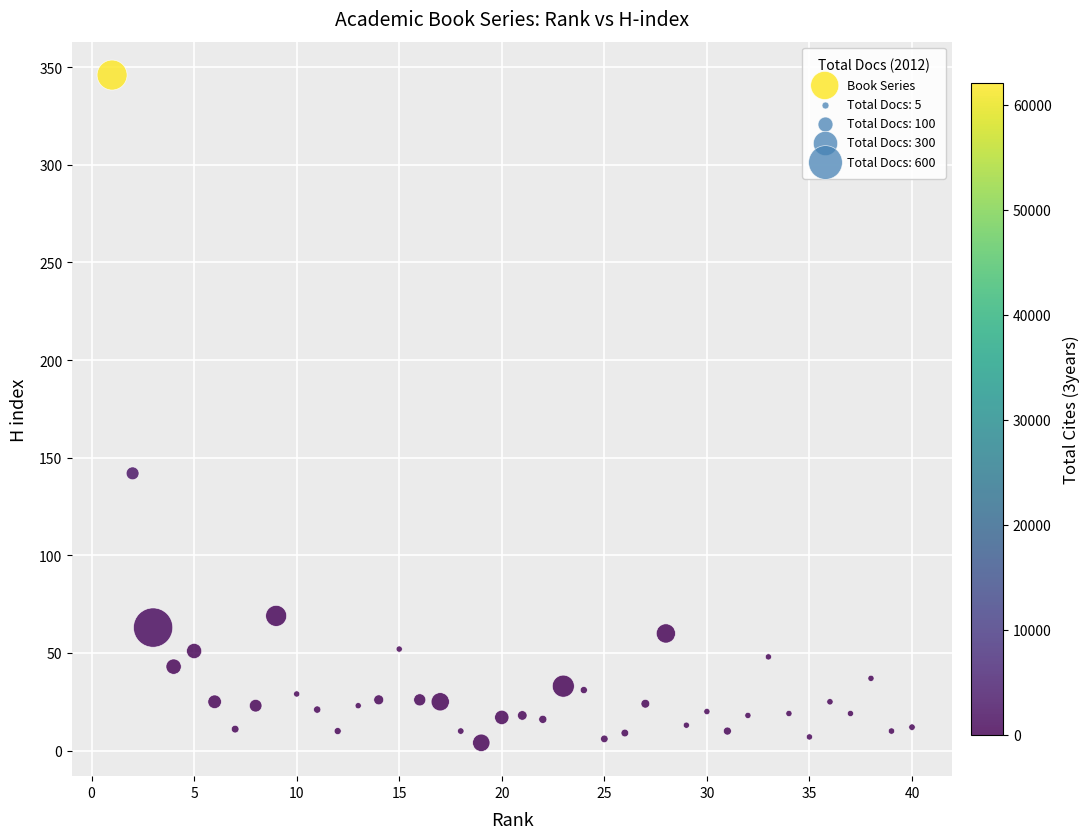

What Y value in the scatter plot is closest to 175?

142